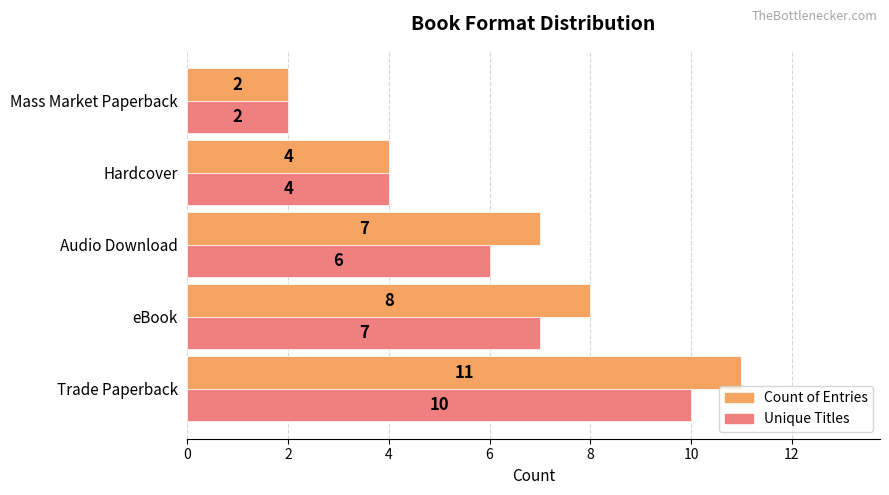

What is the minimum value for Count of Entries?

2